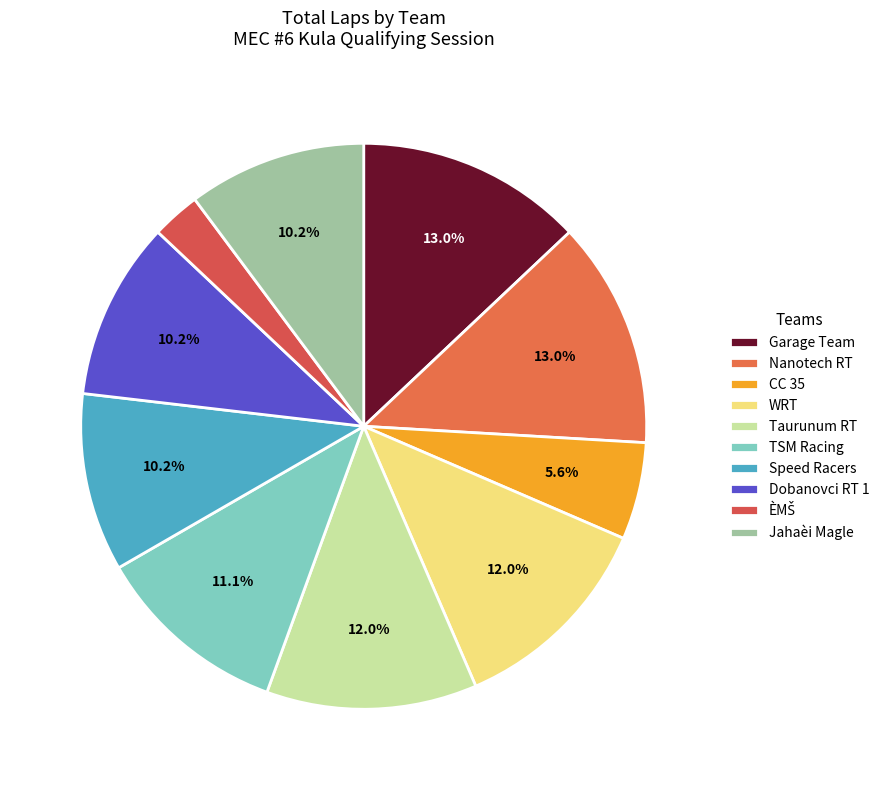

Between Garage Team and CC 35, which is larger?

Garage Team